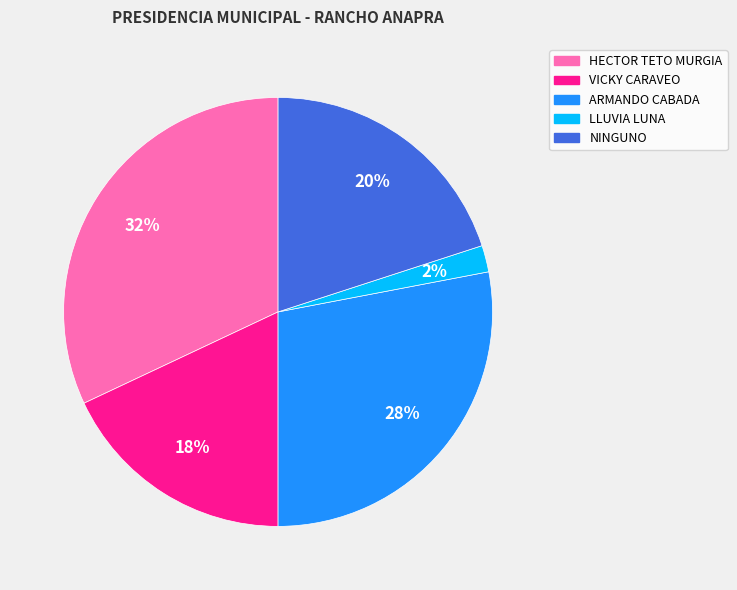

To the nearest percent, what is the combined percentage of VICKY CARAVEO and NINGUNO?

38%